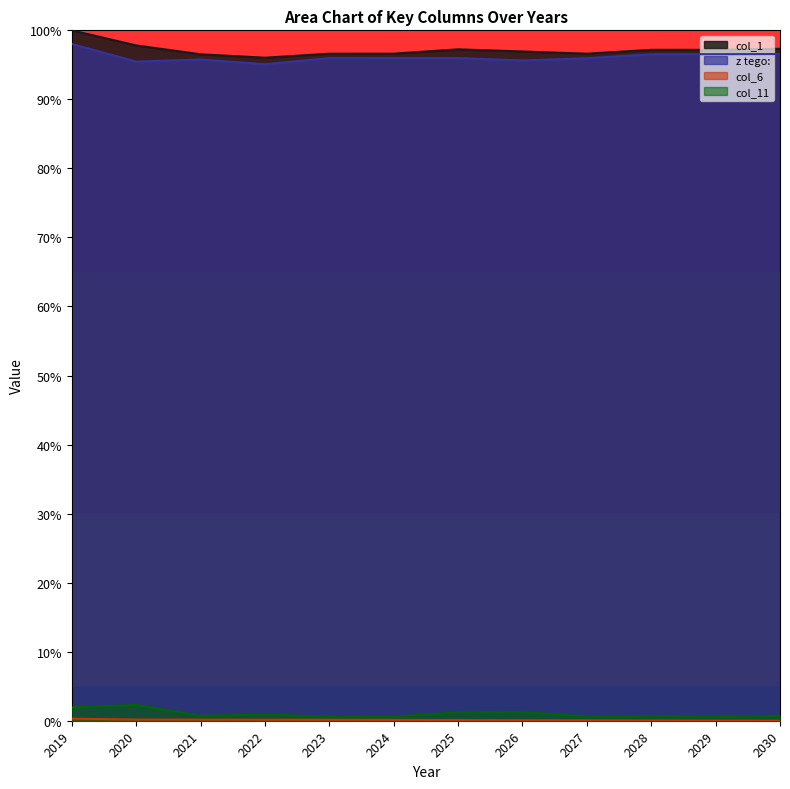

How many lines are shown in the chart?

4